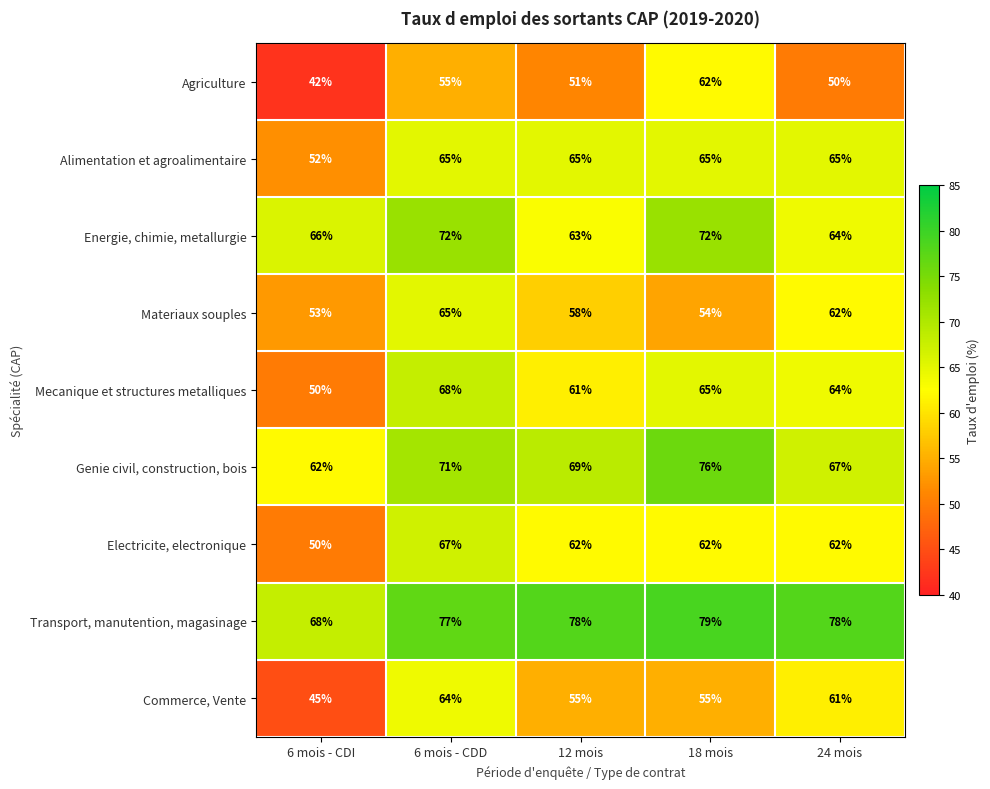

How many data points in Commerce, Vente are less than 55?

1